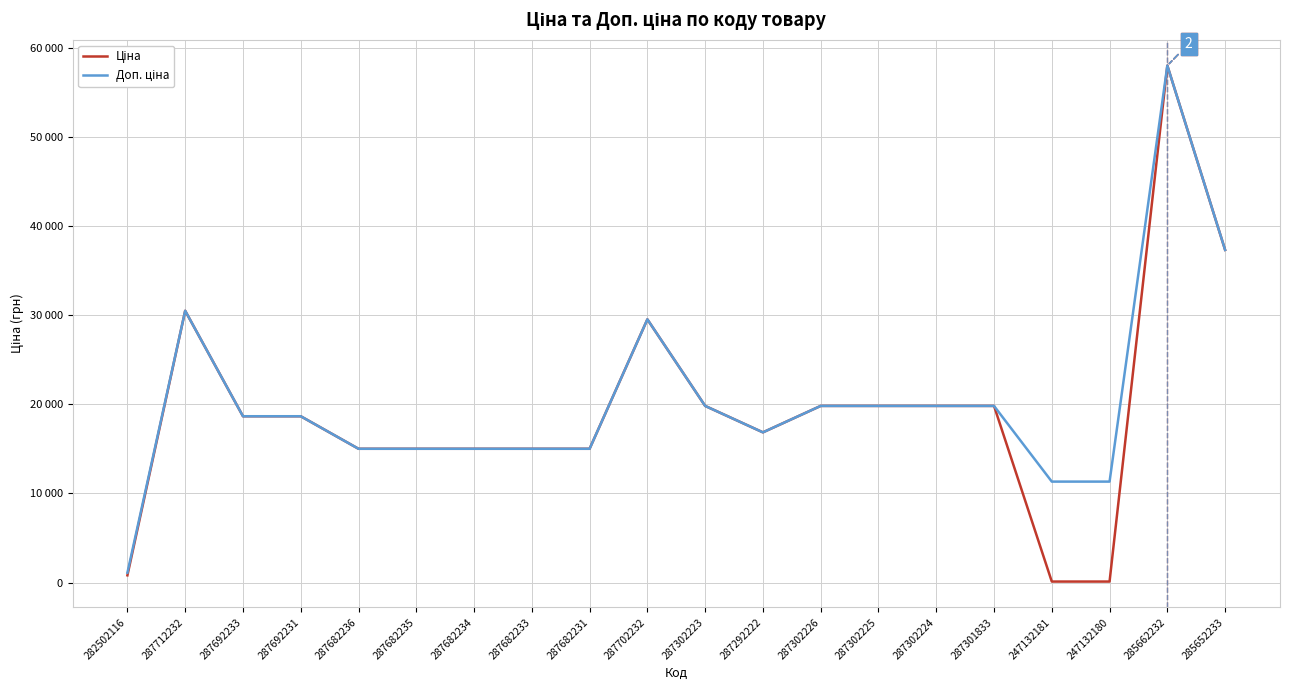

Does the chart have visible grid lines?

Yes